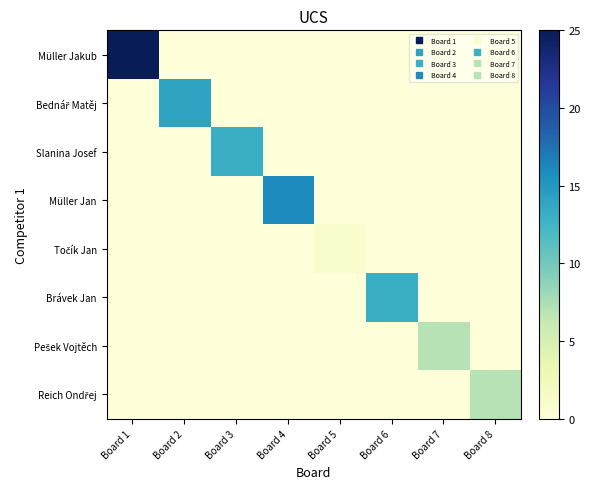

Rank the series by their maximum value, from lowest to highest.

Točík Jan, Pešek Vojtěch, Reich Ondřej, Slanina Josef, Brávek Jan, Bednář Matěj, Müller Jan, Müller Jakub